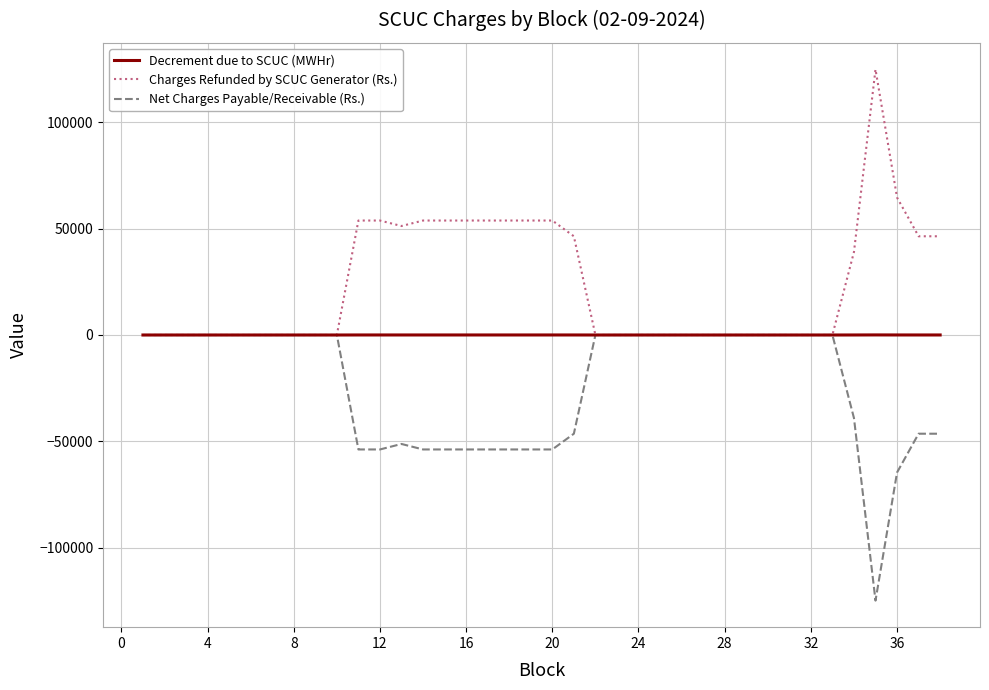

Which series has the largest total across all categories?

Charges Refunded by SCUC Generator (Rs.)